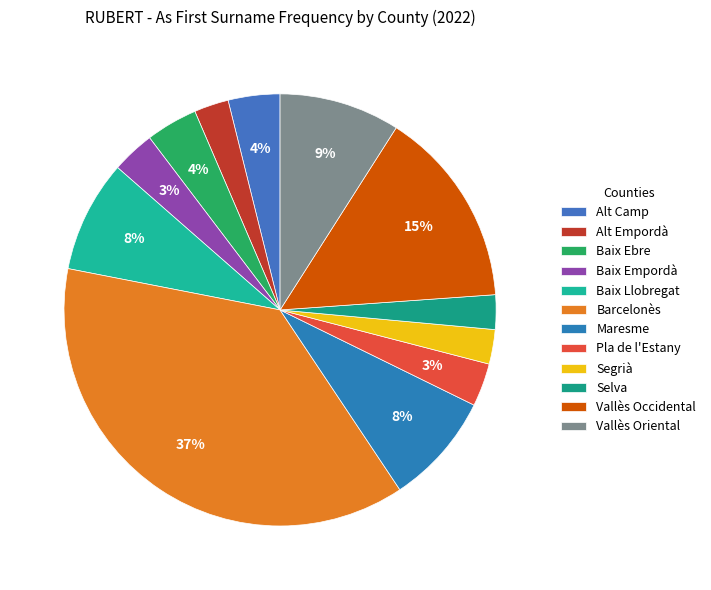

How many slices are in this pie chart?

12